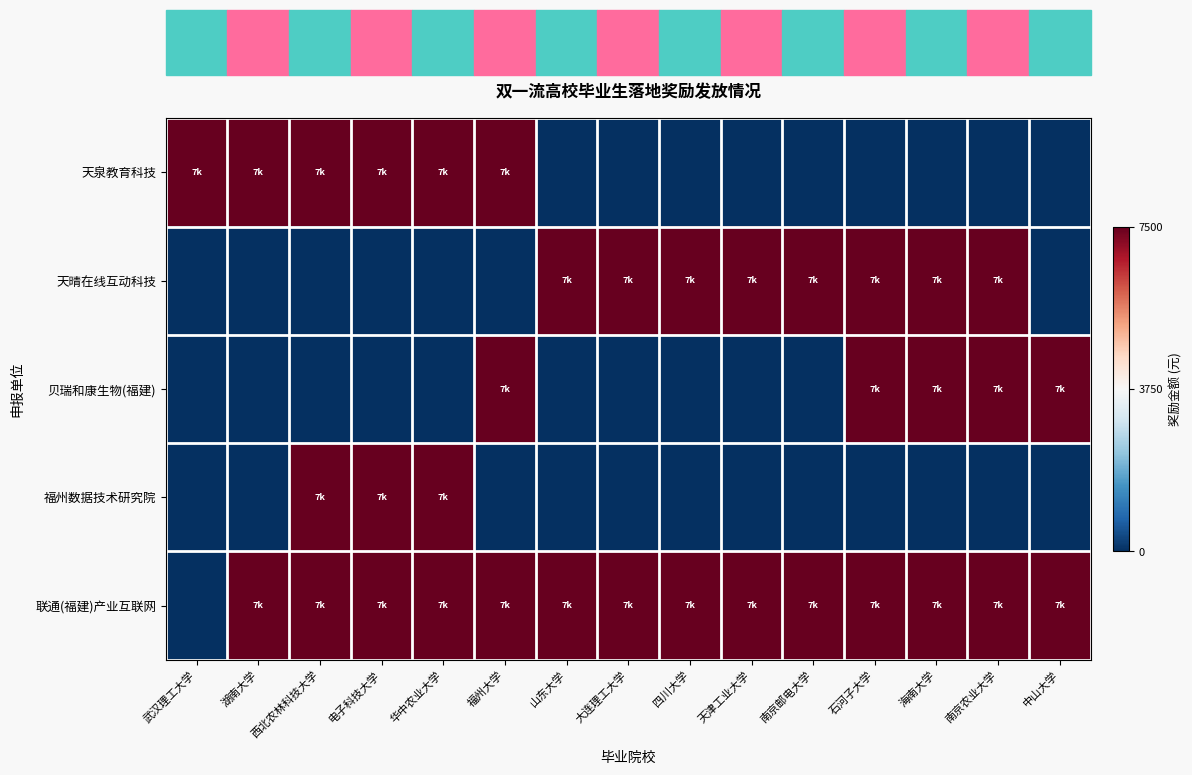

Reading left to right, extract all data points from this chart.

天泉教育科技: 武汉理工大学=1	湖南大学=1	西北农林科技大学=1	电子科技大学=1	华中农业大学=1	福州大学=1	山东大学=-1	大连理工大学=-1	四川大学=-1	天津工业大学=-1	南京邮电大学=-1	石河子大学=-1	海南大学=-1	南京农业大学=-1	中山大学=-1
天晴在线互动科技: 武汉理工大学=-1	湖南大学=-1	西北农林科技大学=-1	电子科技大学=-1	华中农业大学=-1	福州大学=-1	山东大学=1	大连理工大学=1	四川大学=1	天津工业大学=1	南京邮电大学=1	石河子大学=1	海南大学=1	南京农业大学=1	中山大学=-1
贝瑞和康生物(福建): 武汉理工大学=-1	湖南大学=-1	西北农林科技大学=-1	电子科技大学=-1	华中农业大学=-1	福州大学=1	山东大学=-1	大连理工大学=-1	四川大学=-1	天津工业大学=-1	南京邮电大学=-1	石河子大学=1	海南大学=1	南京农业大学=1	中山大学=1
福州数据技术研究院: 武汉理工大学=-1	湖南大学=-1	西北农林科技大学=1	电子科技大学=1	华中农业大学=1	福州大学=-1	山东大学=-1	大连理工大学=-1	四川大学=-1	天津工业大学=-1	南京邮电大学=-1	石河子大学=-1	海南大学=-1	南京农业大学=-1	中山大学=-1
联通(福建)产业互联网: 武汉理工大学=-1	湖南大学=1	西北农林科技大学=1	电子科技大学=1	华中农业大学=1	福州大学=1	山东大学=1	大连理工大学=1	四川大学=1	天津工业大学=1	南京邮电大学=1	石河子大学=1	海南大学=1	南京农业大学=1	中山大学=1